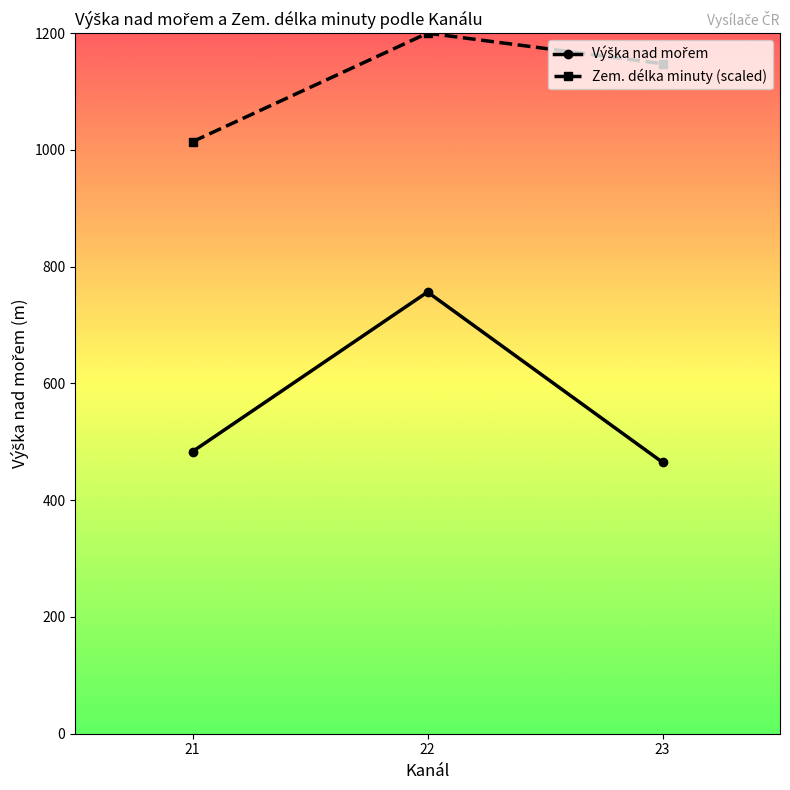

List the labels in order of Zem. délka minuty (scaled) value, smallest first.

21, 23, 22